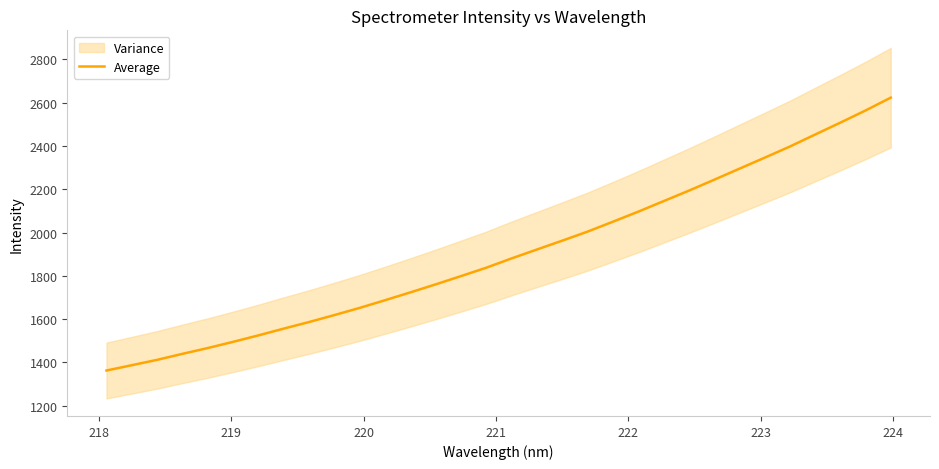

Does the chart have visible grid lines?

No